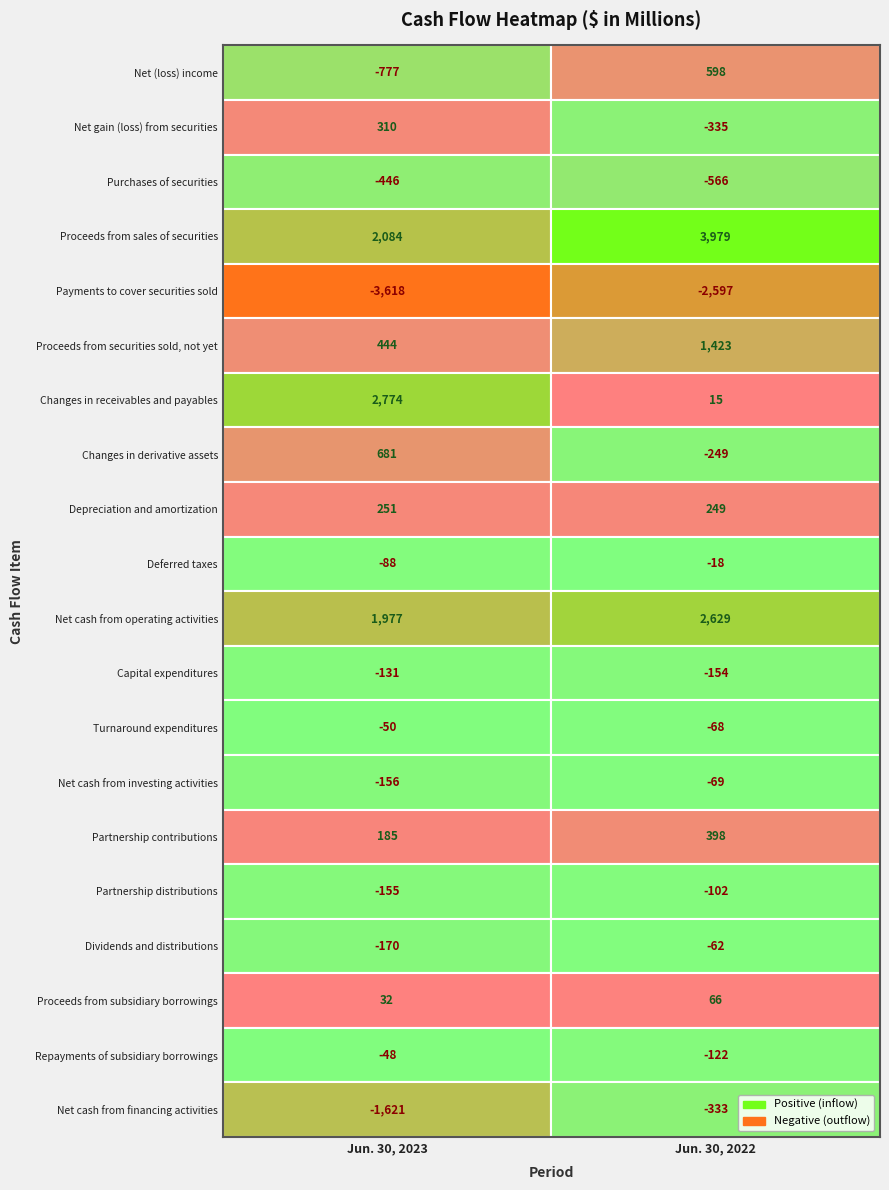

True or false: Proceeds from securities sold, not yet has a value of 156 at Net (loss) income.

False